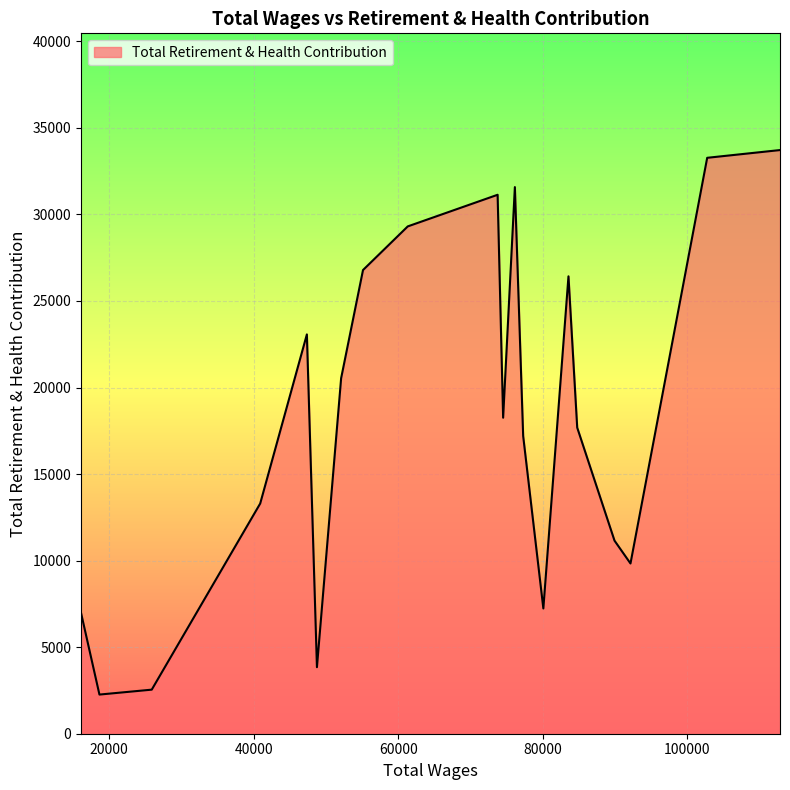

What is the minimum value shown in the chart?

2262